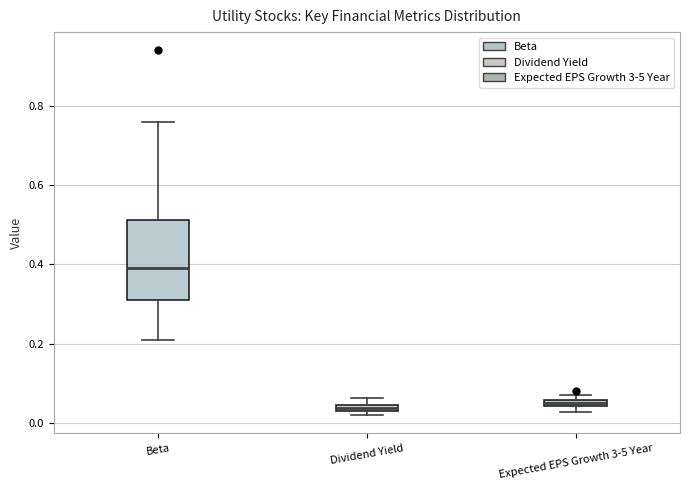

Where is the lower edge of the box for Expected EPS Growth 3-5 Year on the y-axis? The values are not printed on the chart, so give them approximately, as read against the axis.

0.04